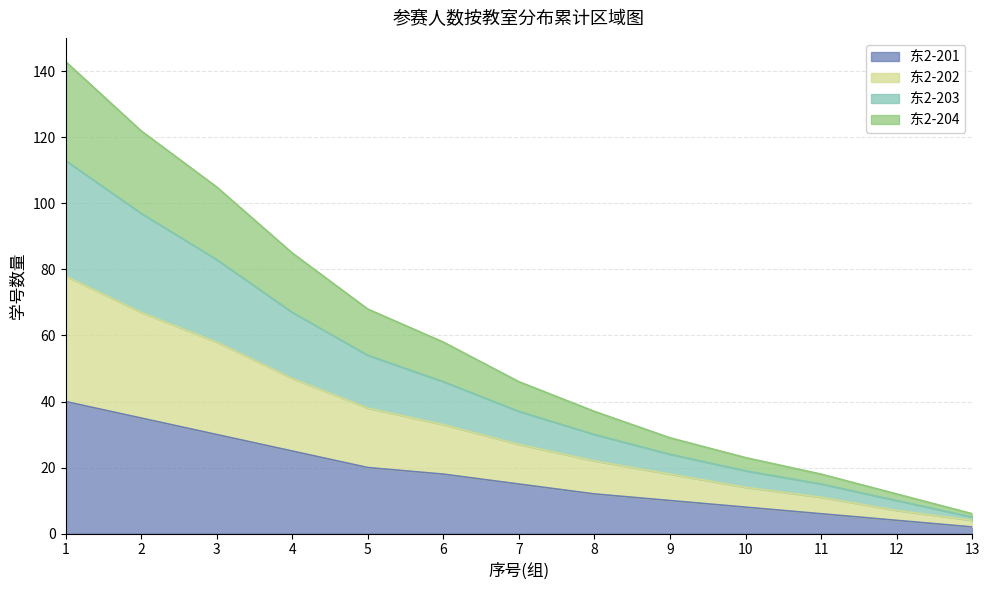

True or false: 东2-201 and 东2-202 cross at least once.

False